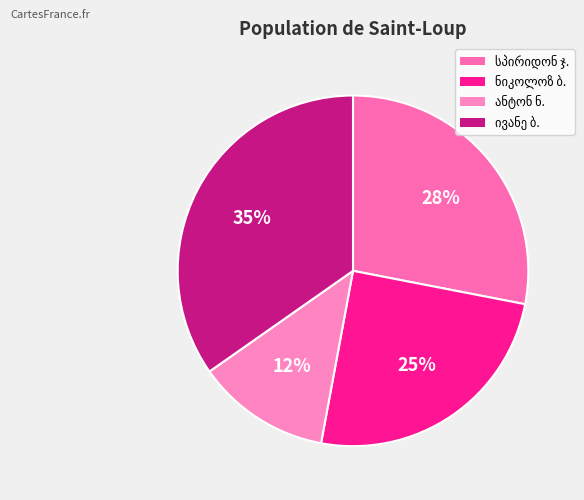

How many slices are in this pie chart?

4